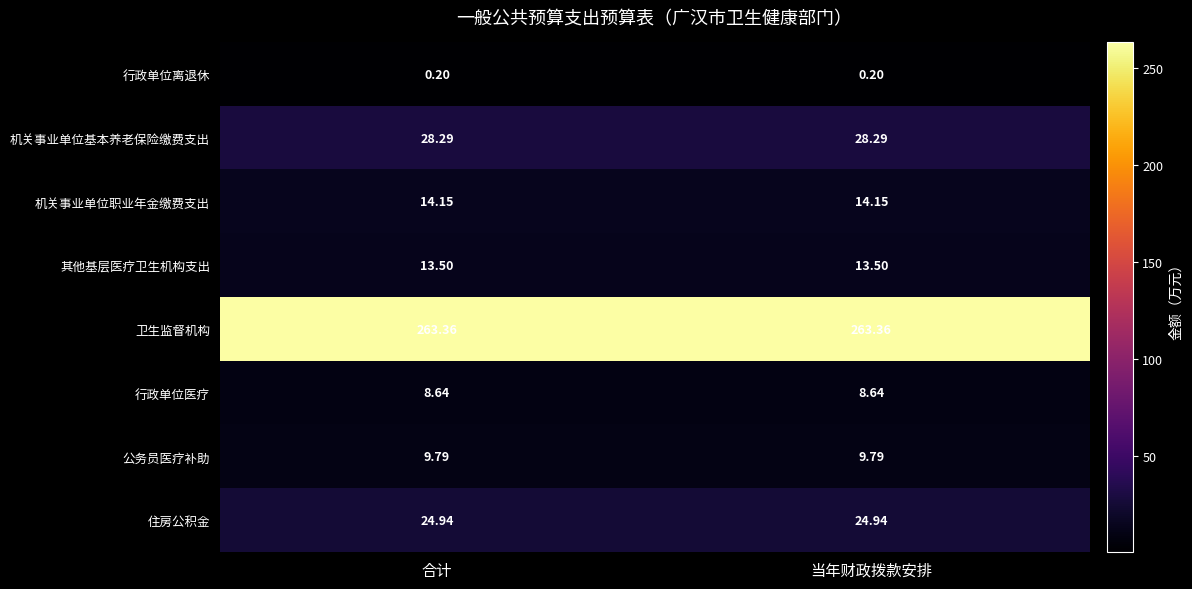

Is the value of 行政单位医疗 at 当年财政拨款安排 greater than the value of 其他基层医疗卫生机构支出 at 合计?

No